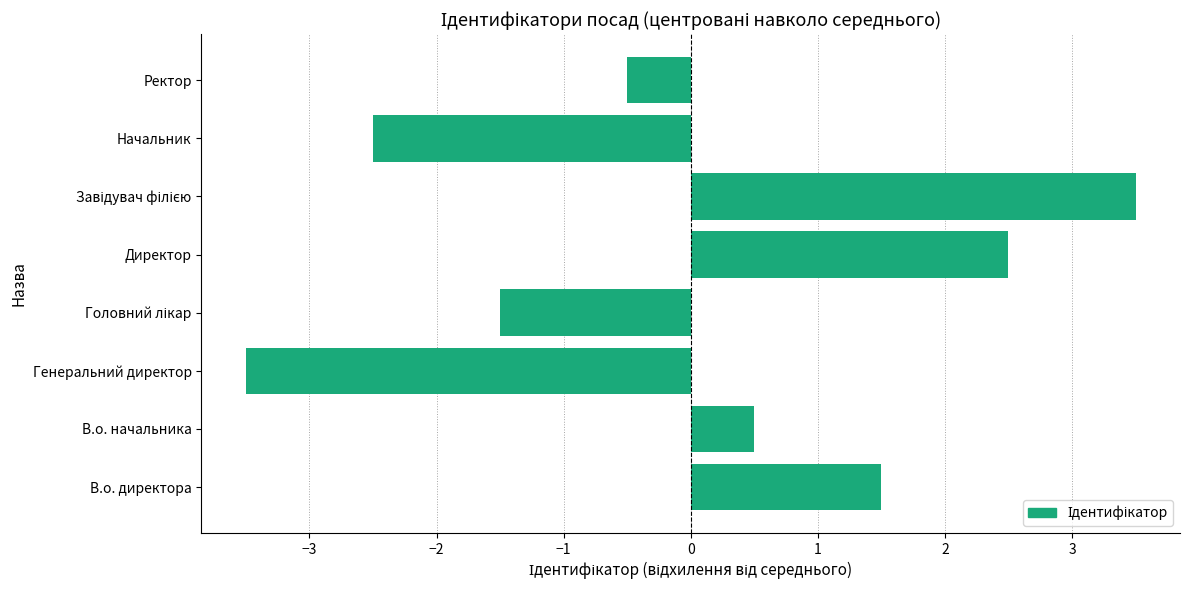

Which category has the lowest value across all series?

Генеральний директор